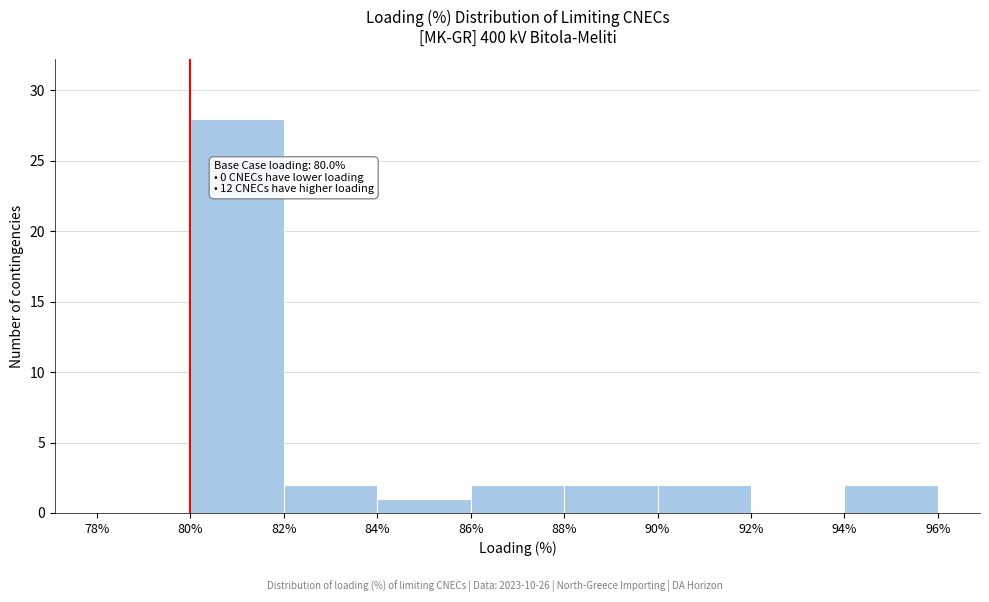

Over which range of the x-axis is the bar tallest?

80% to 82%